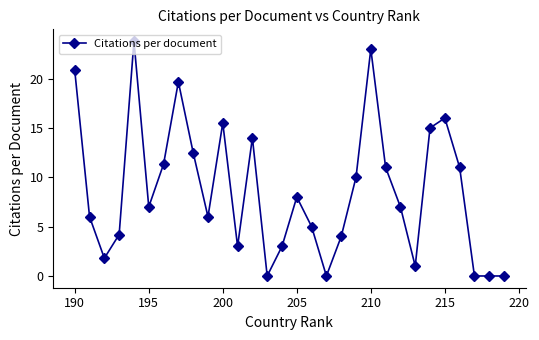

The value at 215 is 16.0. True or false?

True